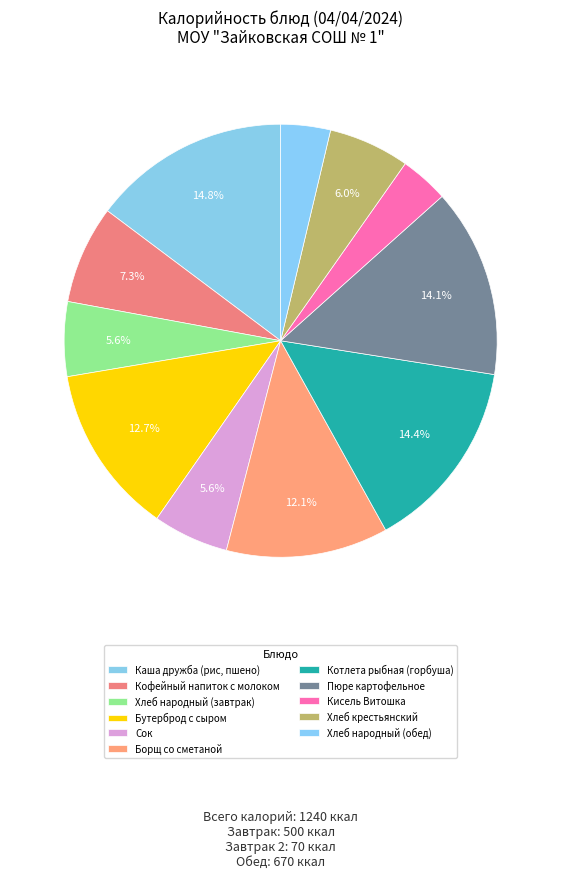

Is there a majority slice in this chart?

No